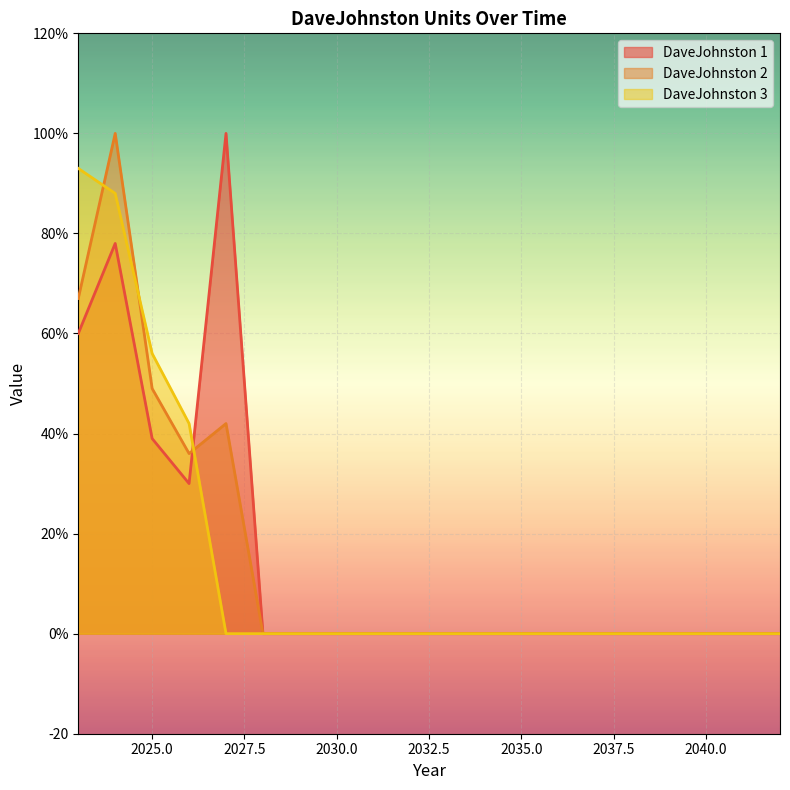

Which series has the largest range (max minus min)?

DaveJohnston 1